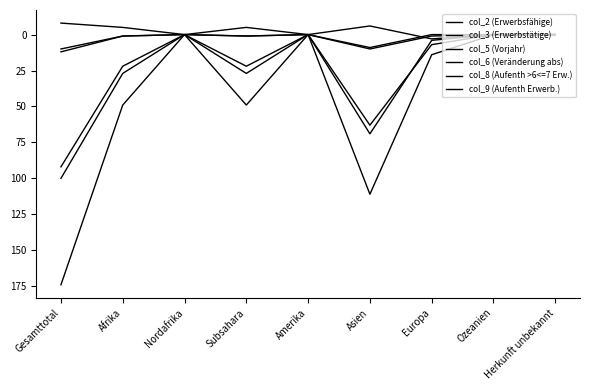

Does the chart display data point markers on the line(s)?

No